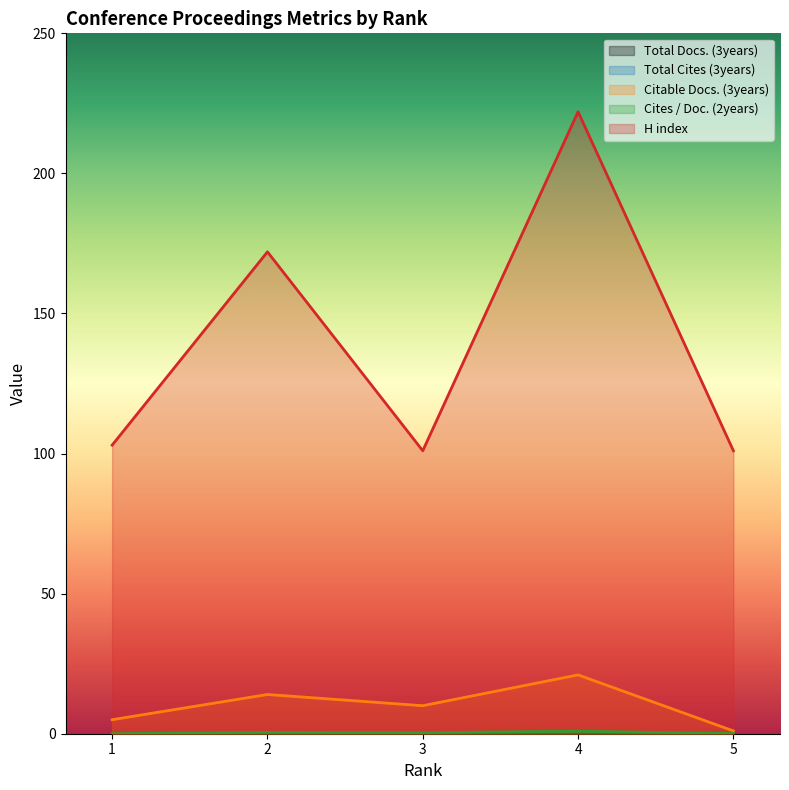

Where is the first local maximum for Citable Docs. (3years)?

2